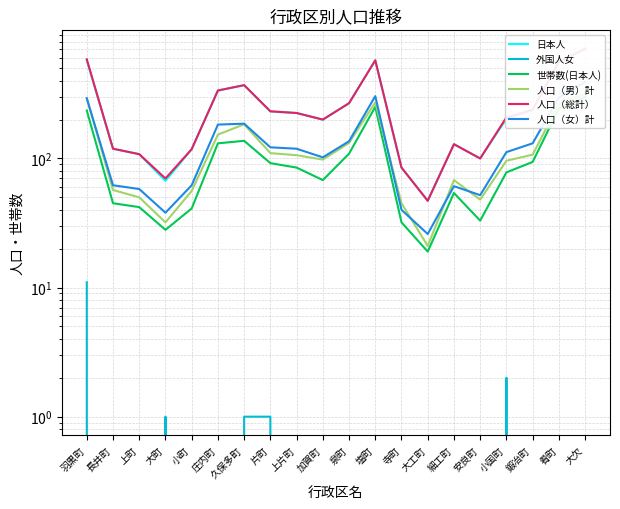

How many values in 外国人女 are above zero?

5